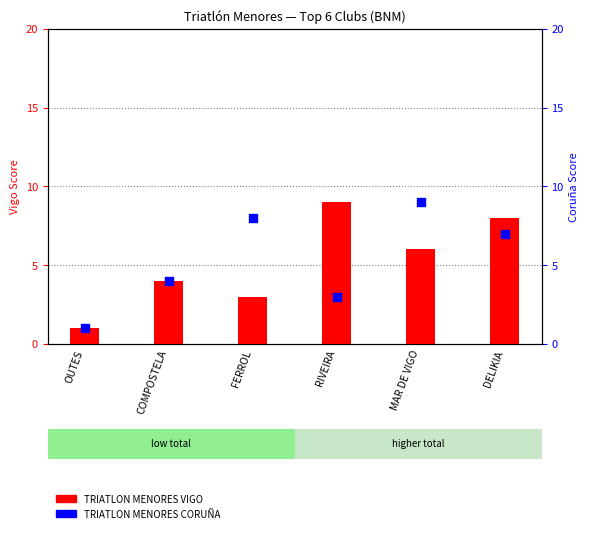

At which category is the sum across all series the highest?

MAR DE VIGO